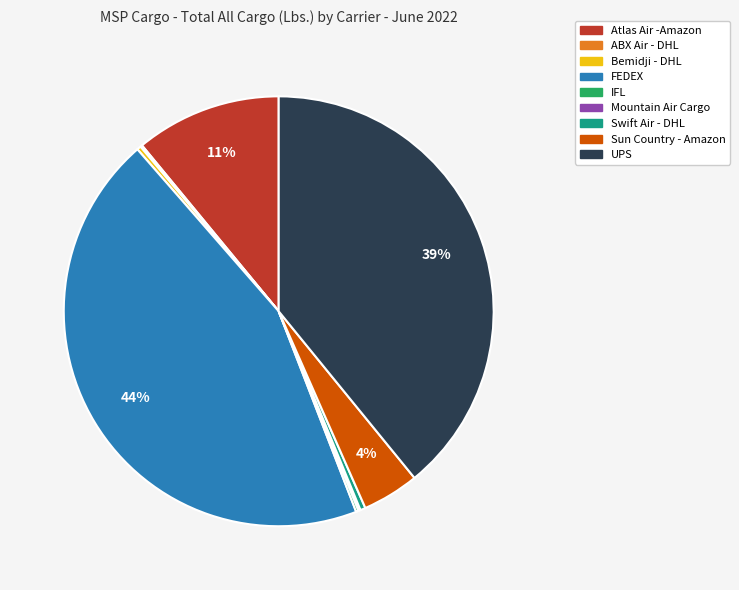

To the nearest percent, what is the average slice percentage?

11%